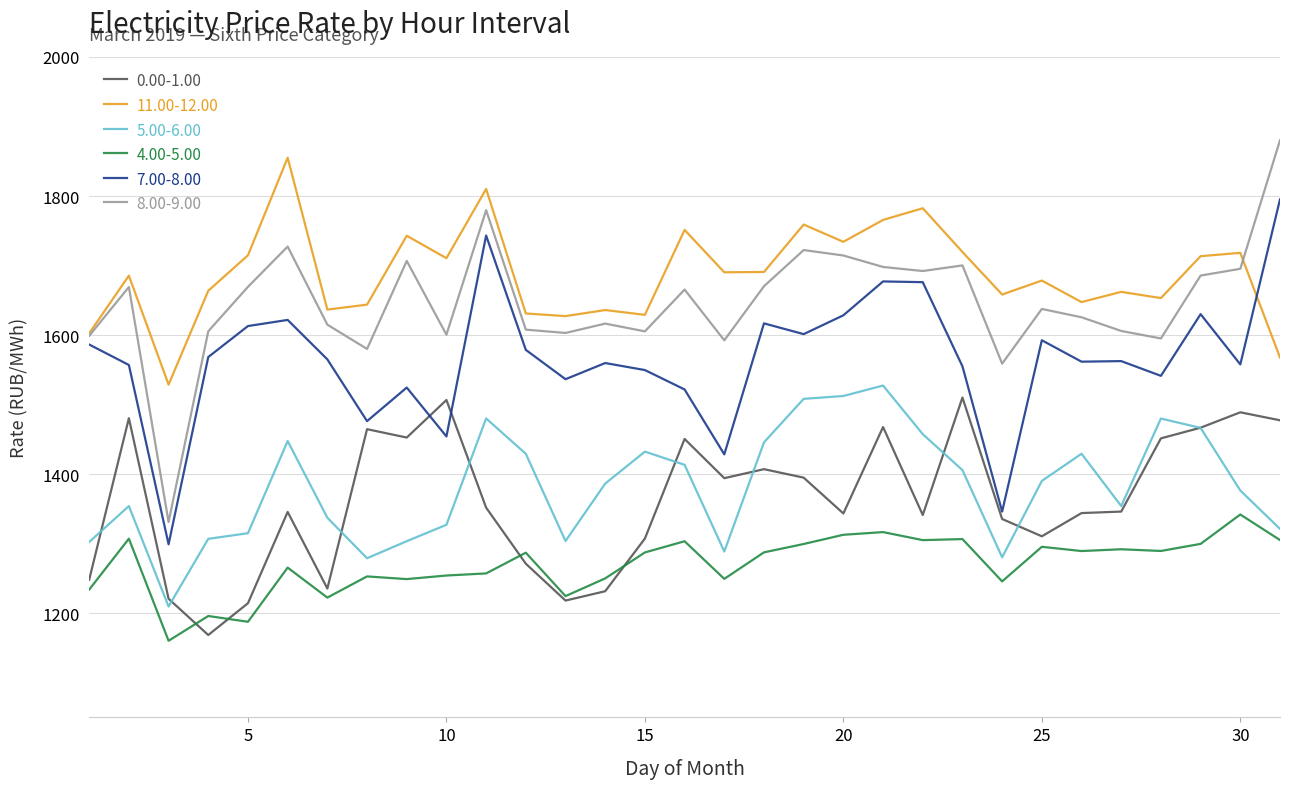

What is the highest value of the 4.00-5.00 series?

1341.9